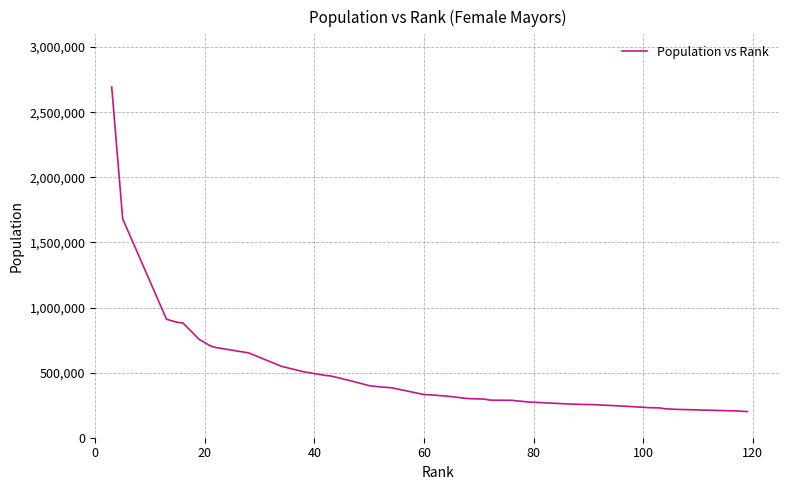

What is the smallest value displayed?

201013